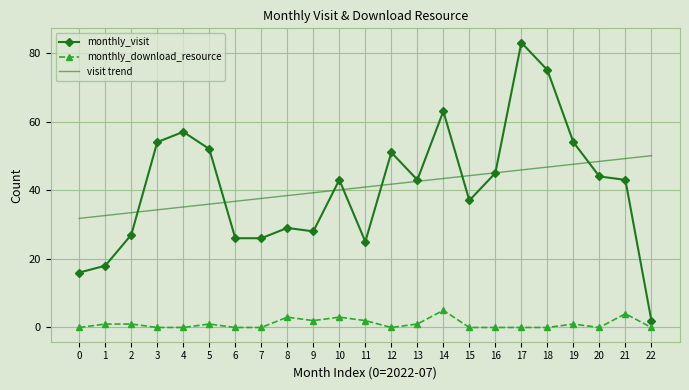

True or false: visit trend and monthly_download_resource intersect in this chart.

False